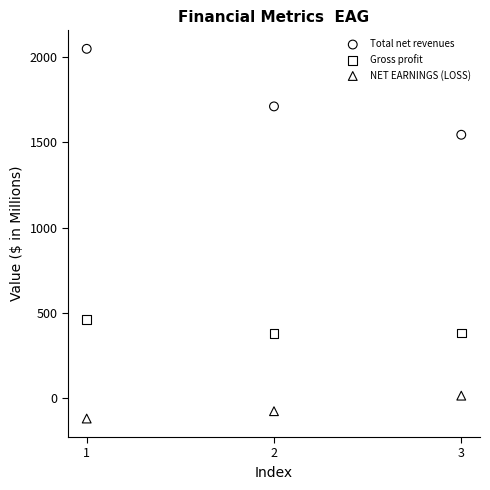

Across all data points, what is the average Y value?

705